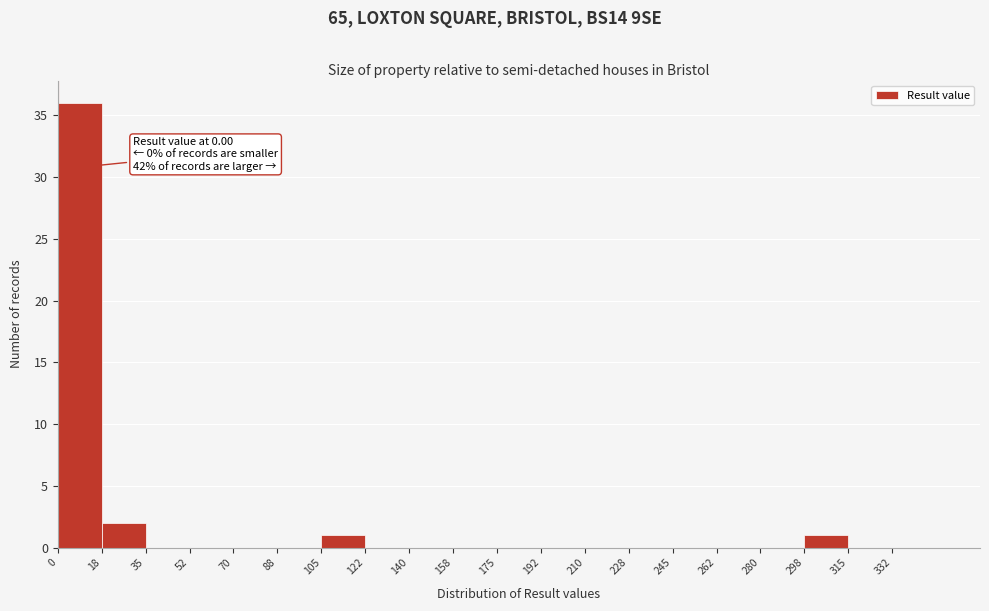

Which range on the x-axis has the tallest bar?

0.0 to 17.5